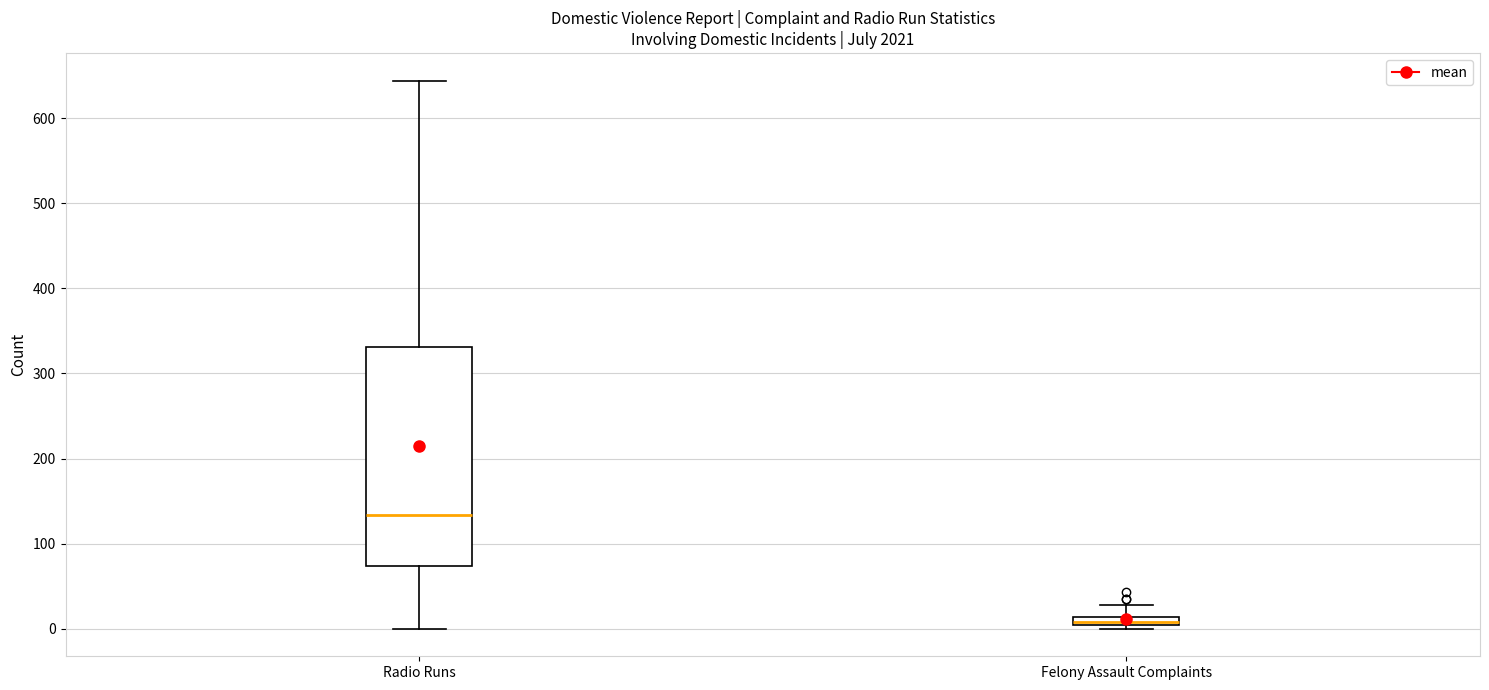

Comparing the boxes themselves (not the whiskers), which one is the tallest?

Radio Runs